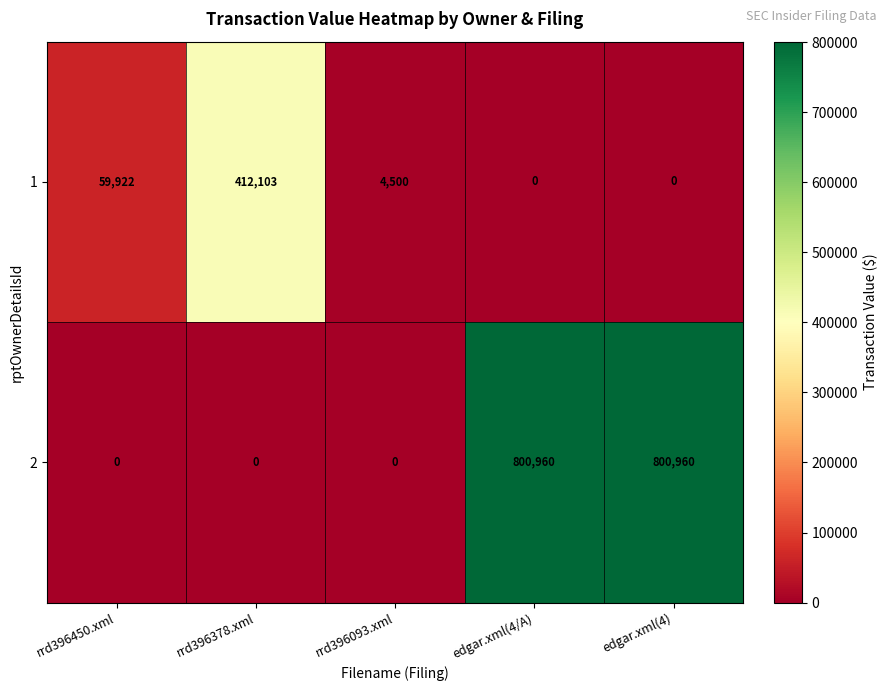

Which series has the largest total across all categories?

2